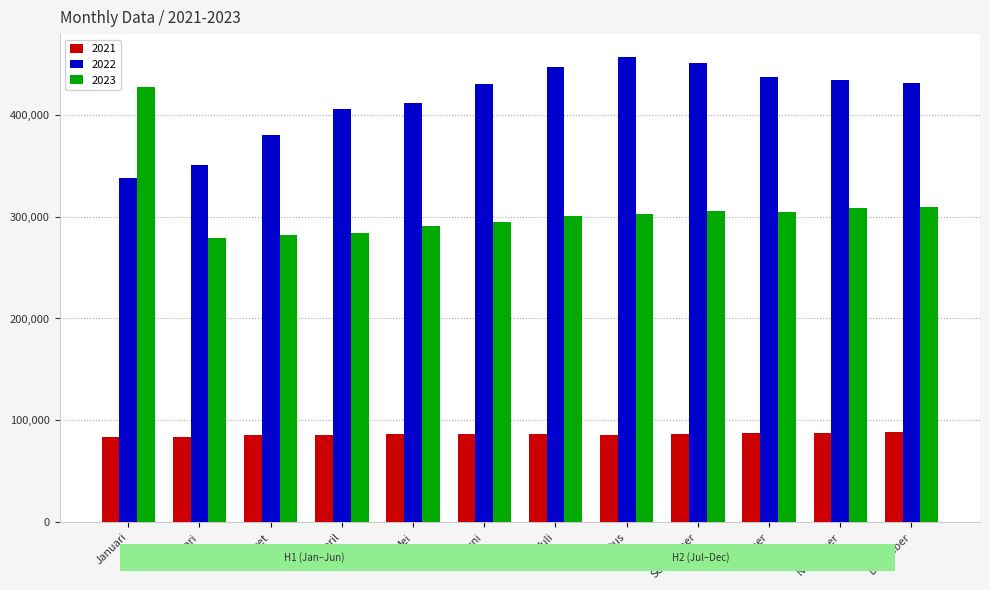

List the series in order of their peak value, highest first.

2022, 2023, 2021